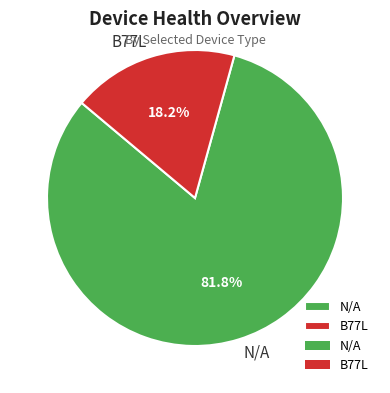

Which slice represents more than half of the pie?

N/A